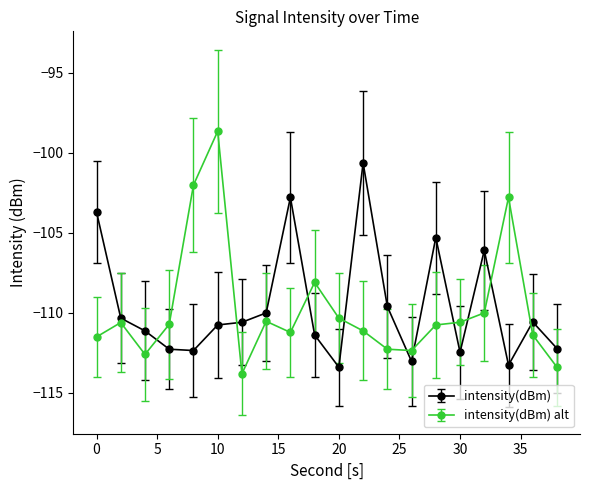

What is the difference between the maximum and minimum values in the intensity(dBm) alt series?

15.2